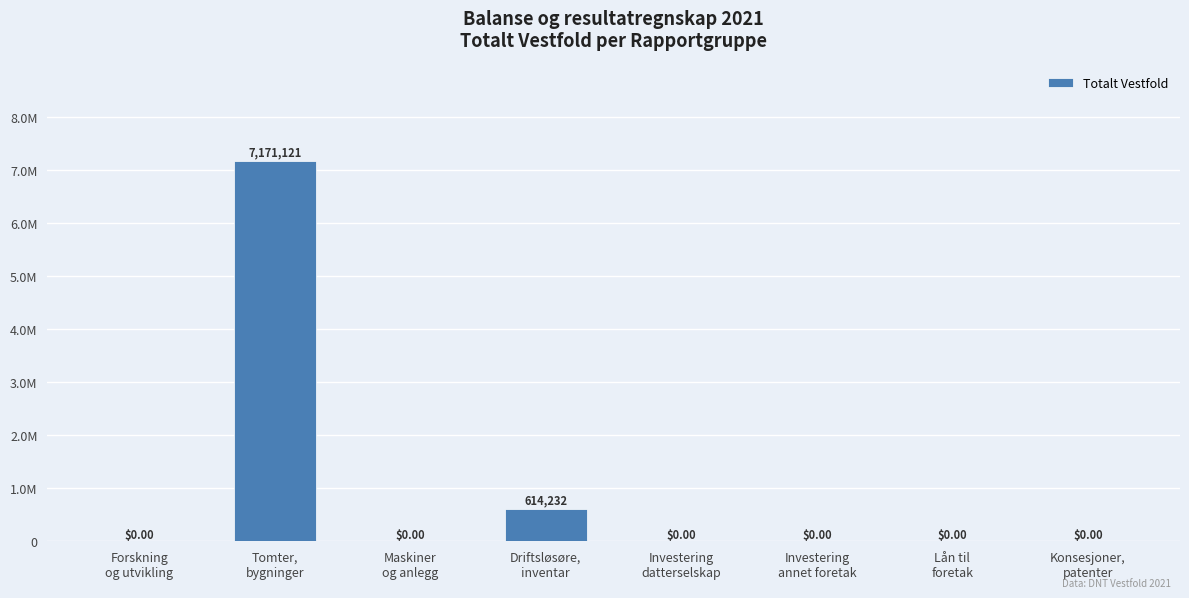

What position from the right is Konsesjoner,
patenter?

1